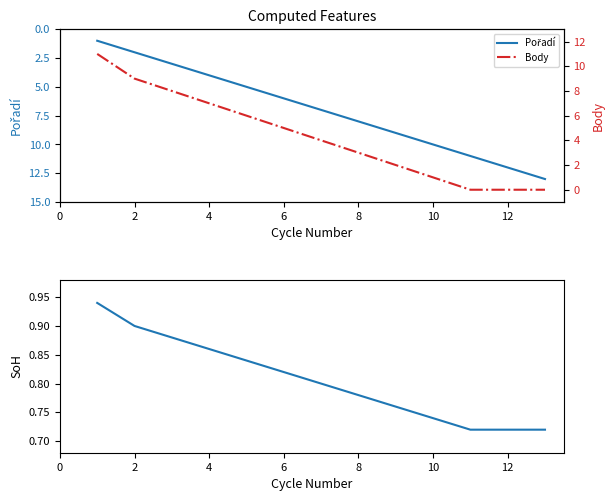

The value of Body (norm.) at 4 is 0.5. True or false?

False